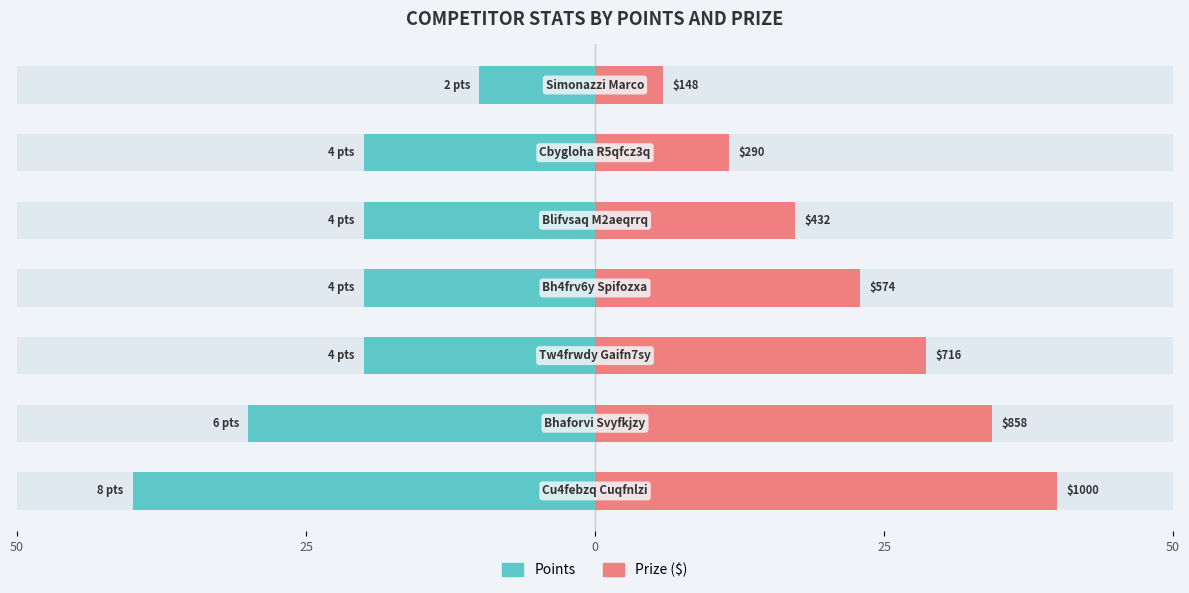

List the series in order of their overall mean, lowest first.

Points, Prize